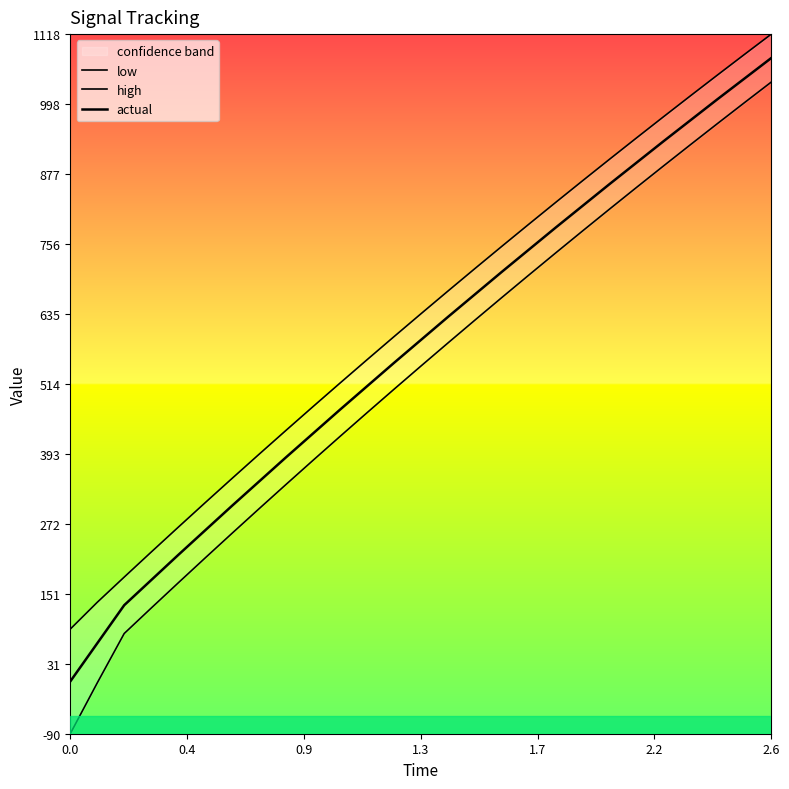

True or false: low and actual intersect in this chart.

False